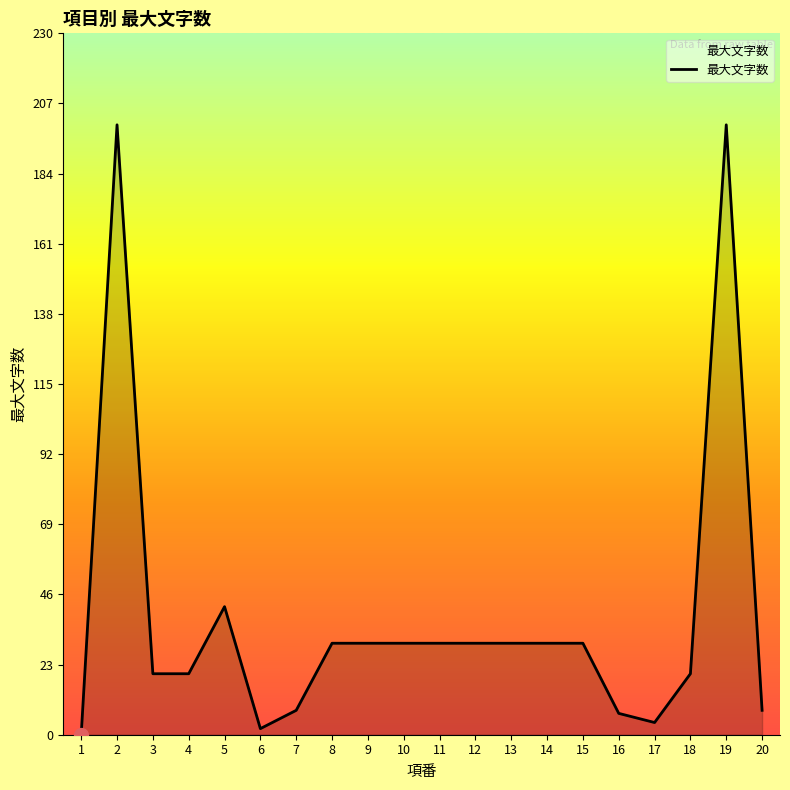

Reading left to right, extract all data points from this chart.

0	200	20	20	42	2	8	30	30	30	30	30	30	30	30	7	4	20	200	8